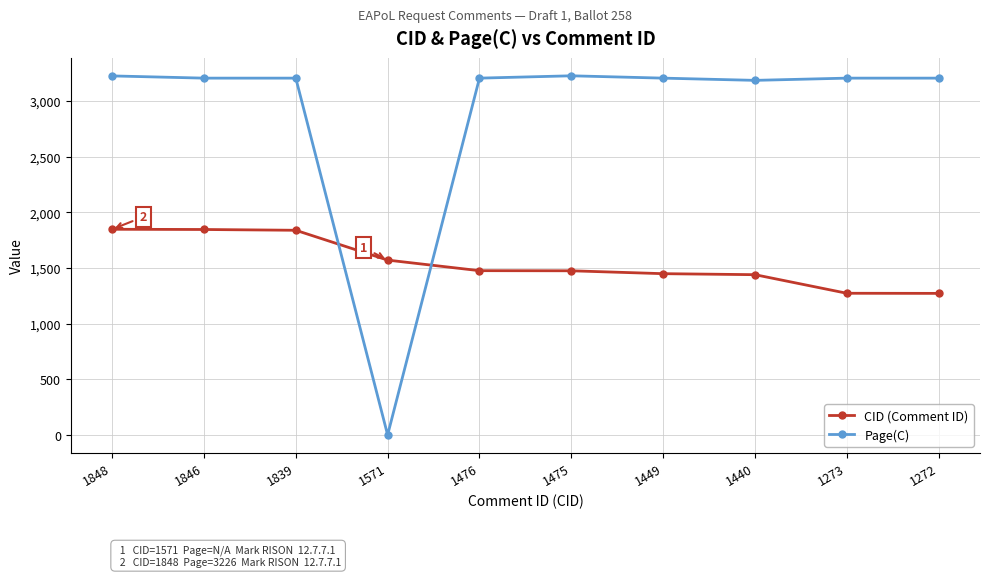

Rank the series by their average value, from highest to lowest.

Page(C), CID (Comment ID)